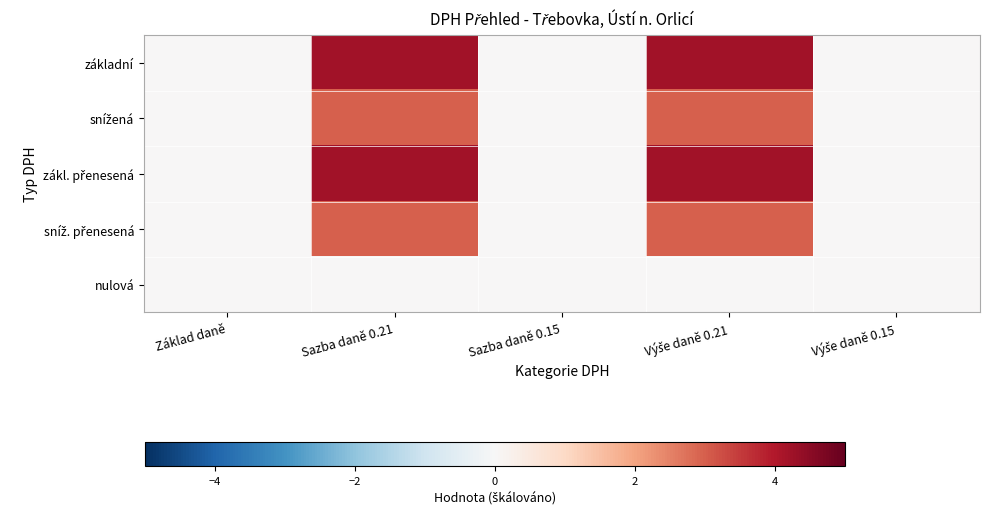

At which category is the sum across all series the highest?

Sazba daně 0.21